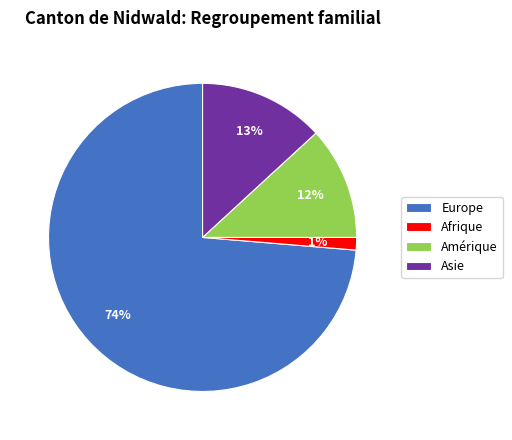

How many slices are in this pie chart?

4